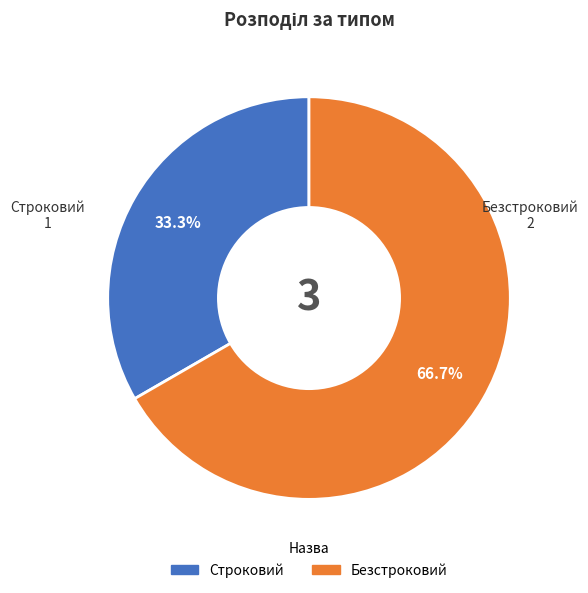

Does any single category account for the majority?

Yes